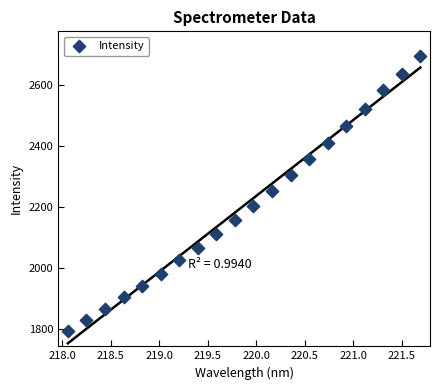

What is the range of X values (max minus min)?

3.6